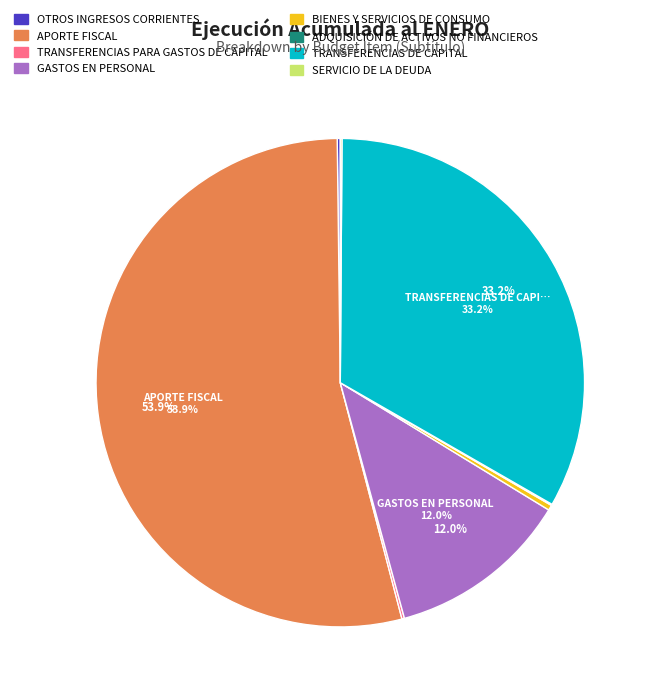

What is the ratio of the value at GASTOS EN PERSONAL to the value at BIENES Y SERVICIOS DE CONSUMO?

34.9